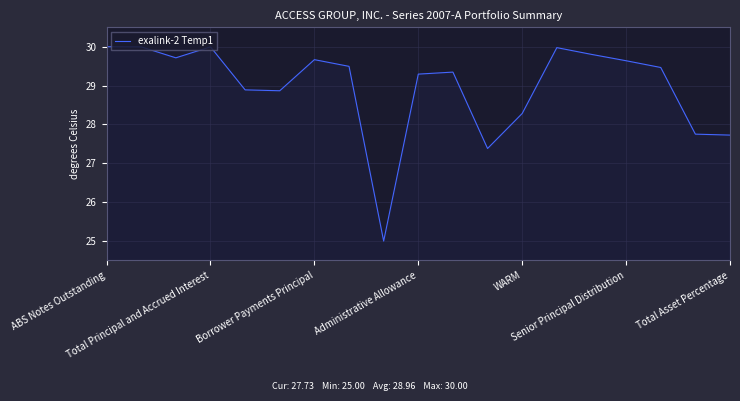

True or false: the data has more than 2 interior local peaks.

True